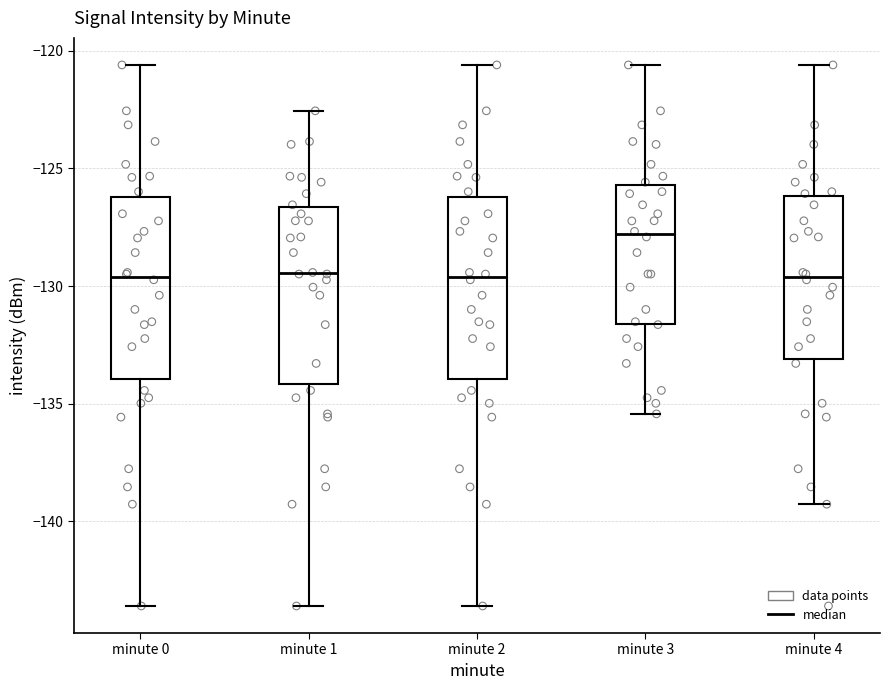

Where does the upper whisker of the box for minute 2 end on the y-axis? The values are not printed on the chart, so give them approximately, as read against the axis.

-120.5